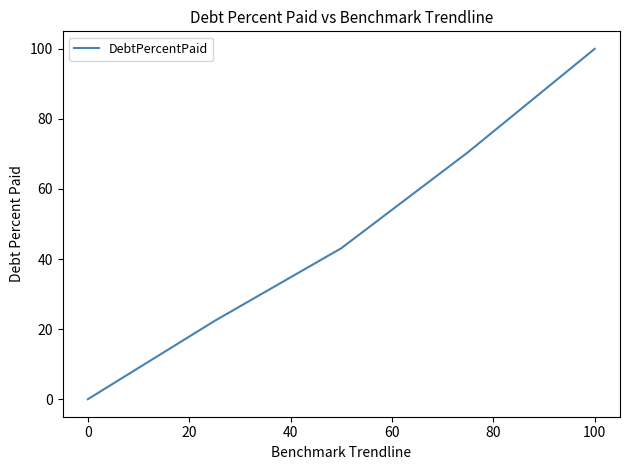

What is the maximum value shown in the chart?

100.0